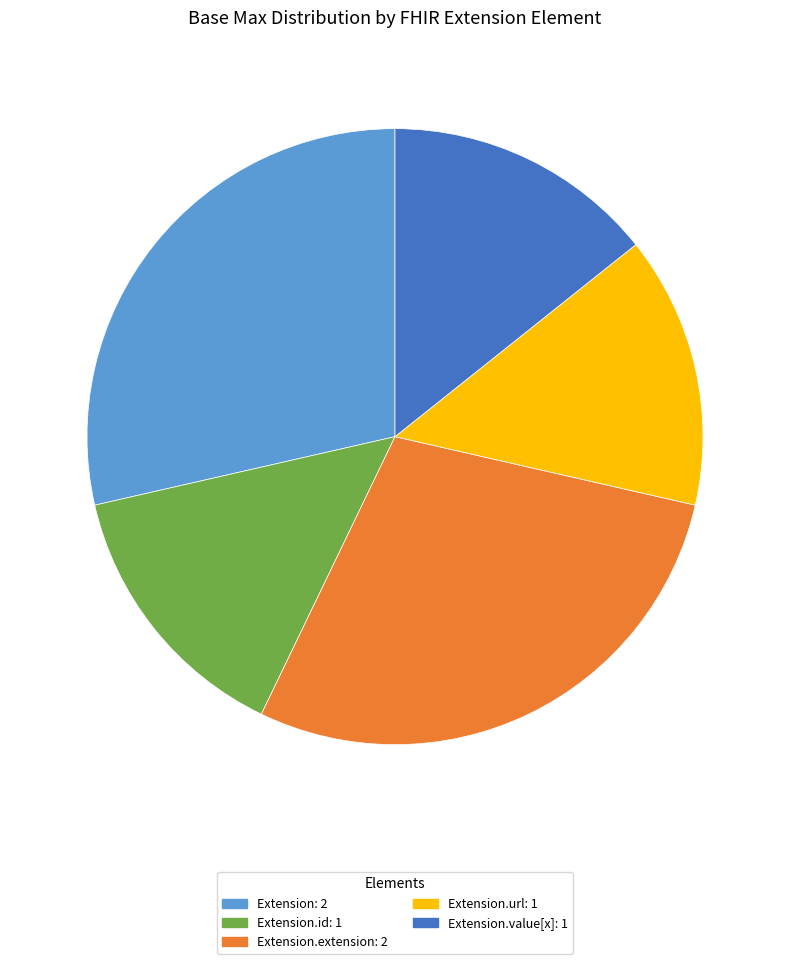

Is there a majority slice in this chart?

No